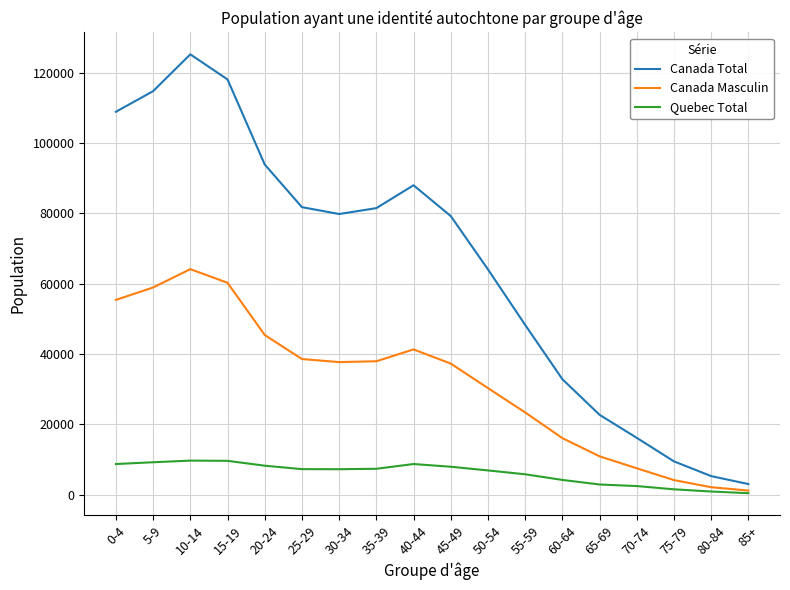

True or false: Quebec Total and Canada Total intersect in this chart.

False